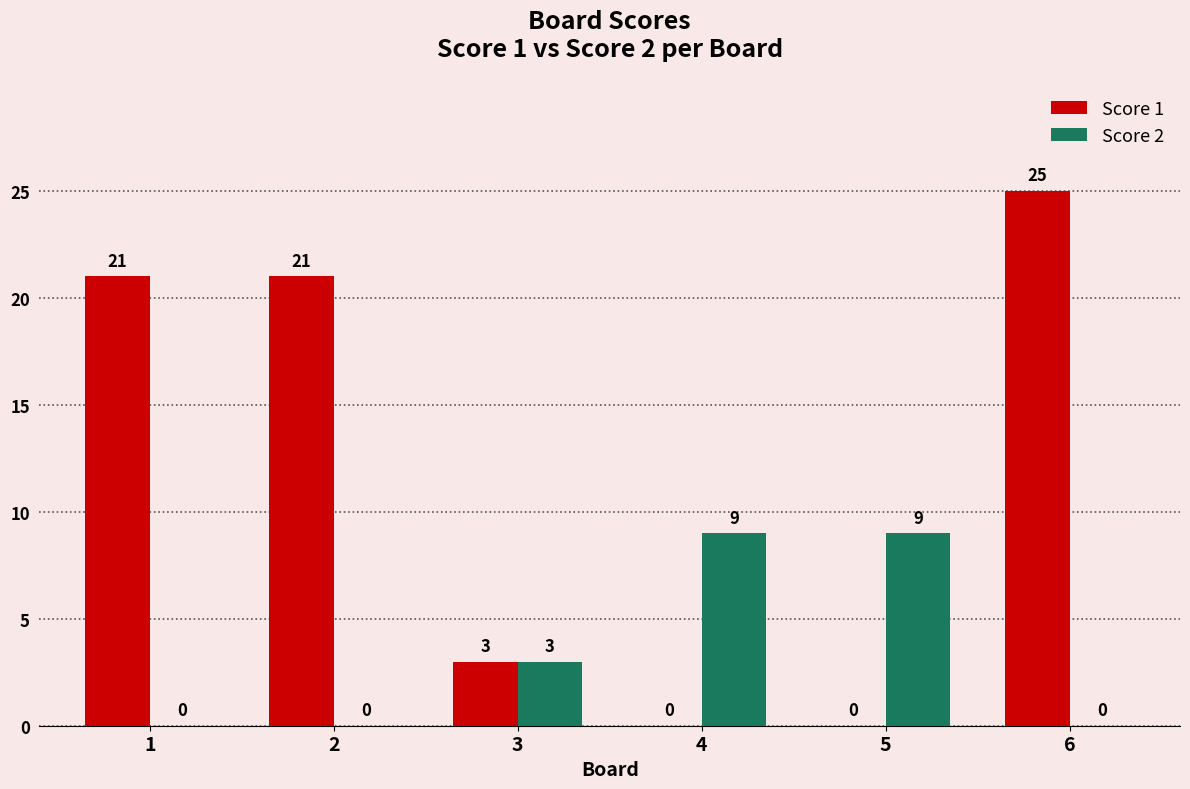

Which series changed the most between 1 and 3?

Score 1